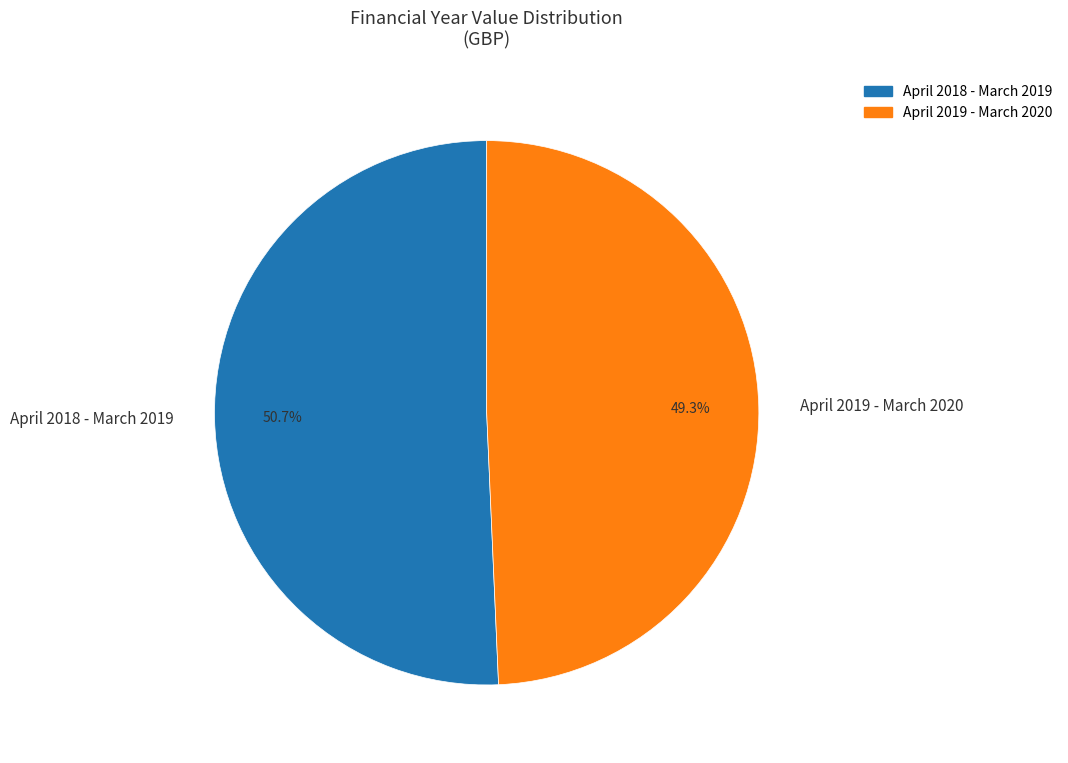

Which category has the smallest portion of the pie?

April 2019 - March 2020